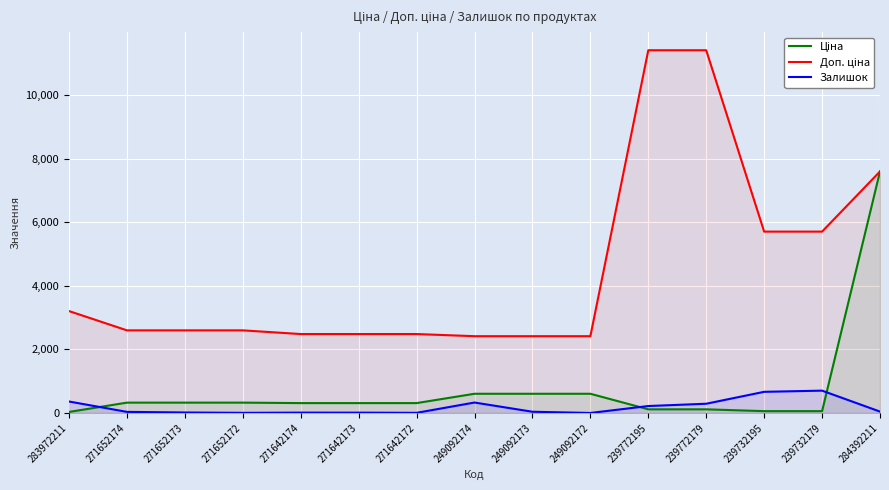

True or false: Ціна has a value of 23.3 at 239772195.

False